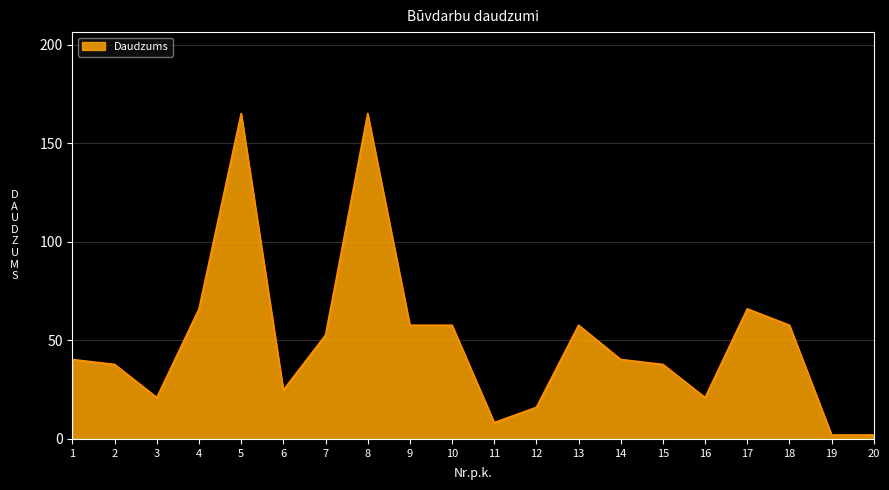

True or false: the data has more than 2 interior local peaks.

True